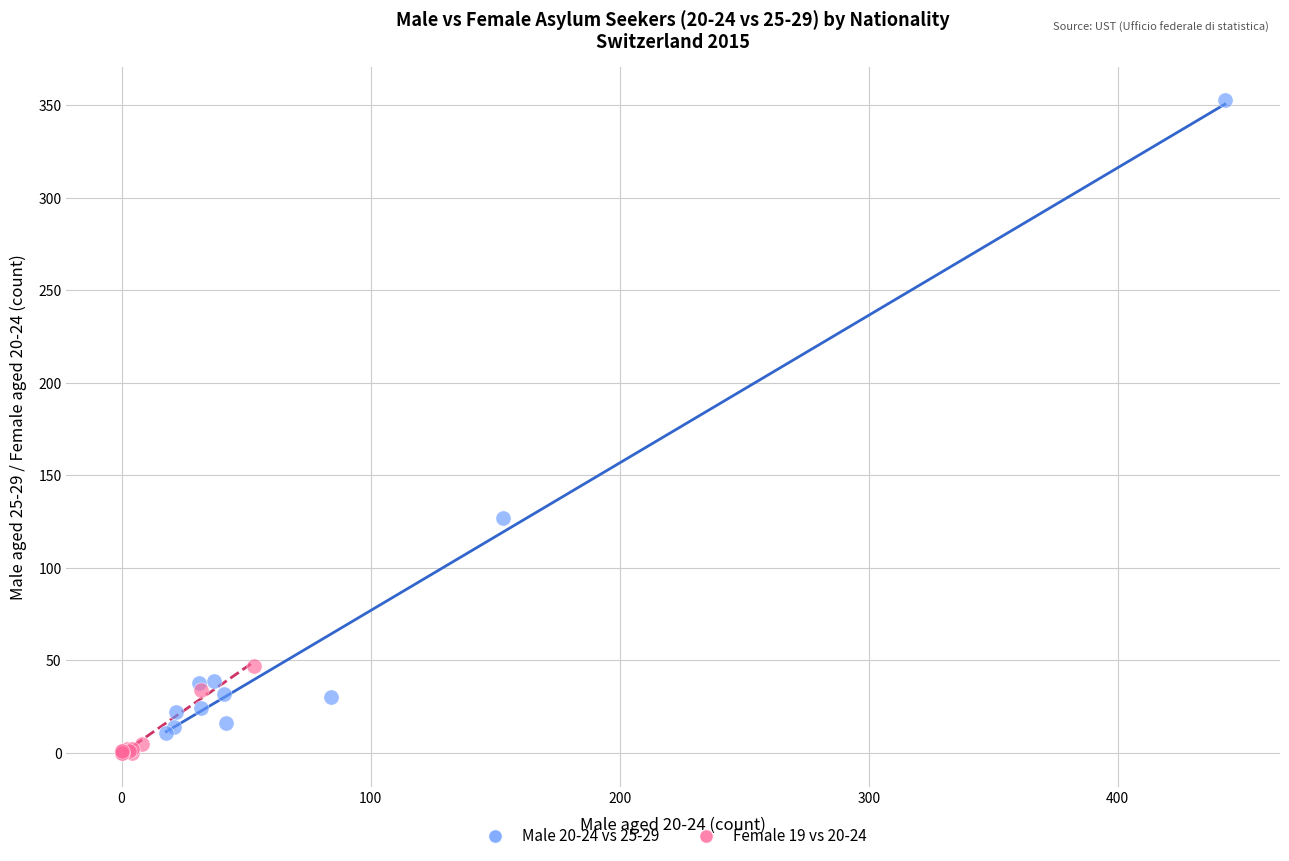

Which series has the largest Y range (max minus min)?

Male 20-24 vs 25-29